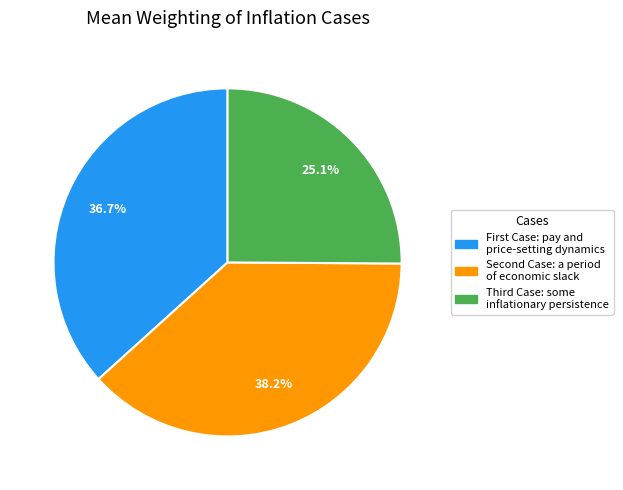

To the nearest percent, what is the difference between the largest and smallest slice percentages?

13%